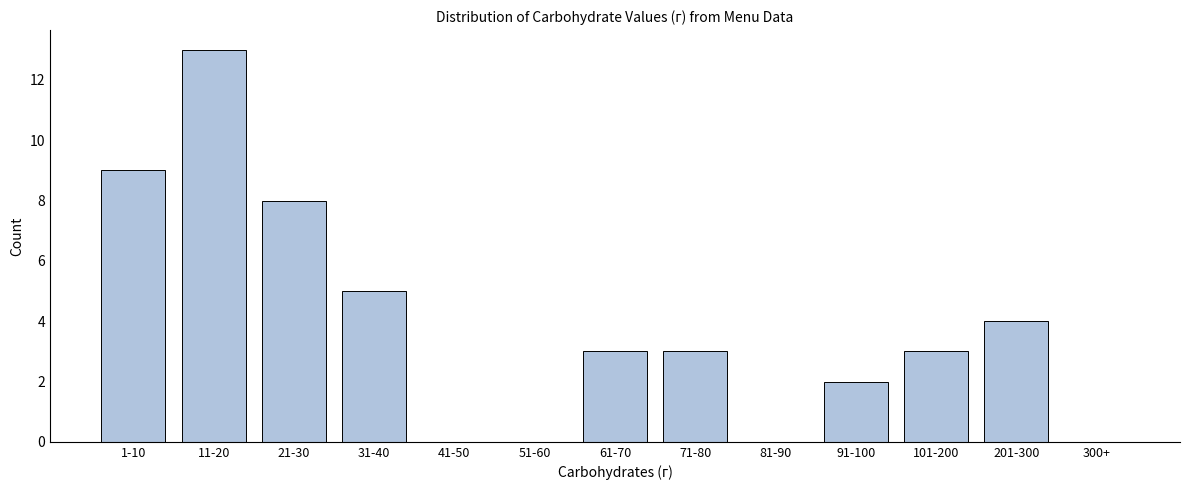

Reading left to right, list all the values displayed in this chart.

1-10=9	11-20=13	21-30=8	31-40=5	41-50=0	51-60=0	61-70=3	71-80=3	81-90=0	91-100=2	101-200=3	201-300=4	300+=0